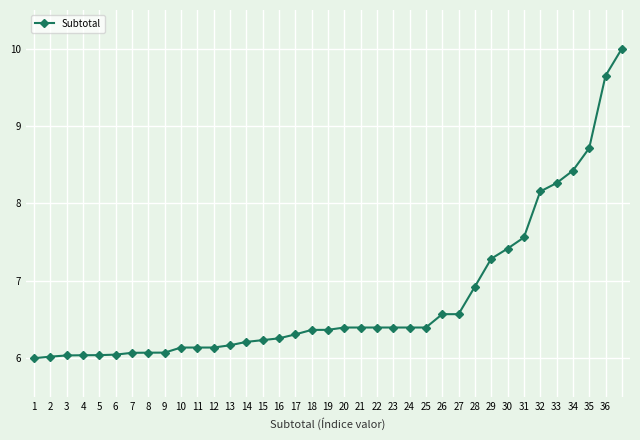

What is the value of the 3rd point from the left?

6.0